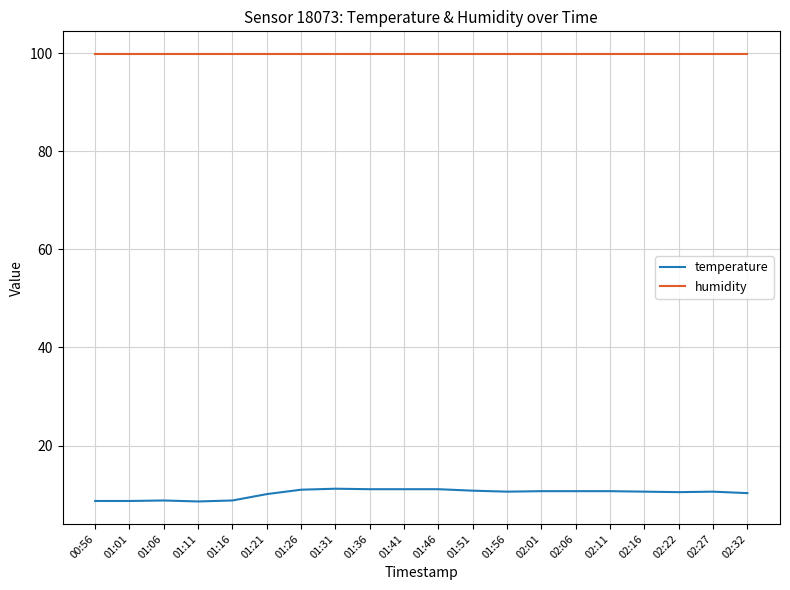

What is the average value of the temperature series?

10.2